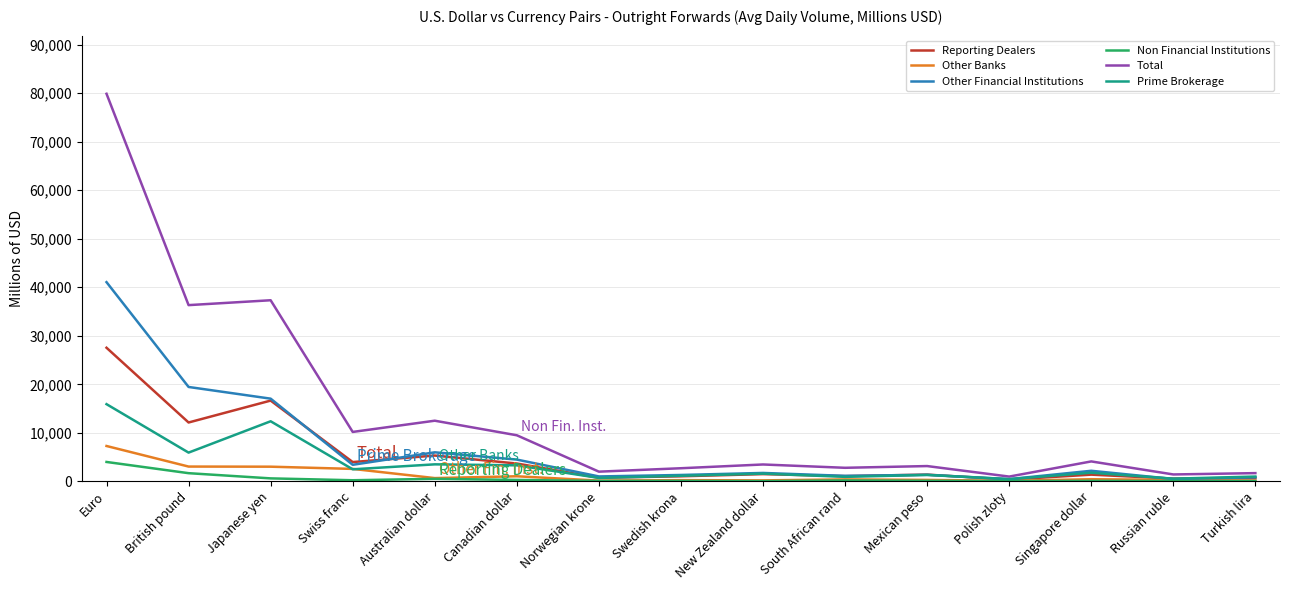

What is the highest value of the Prime Brokerage series?

15912